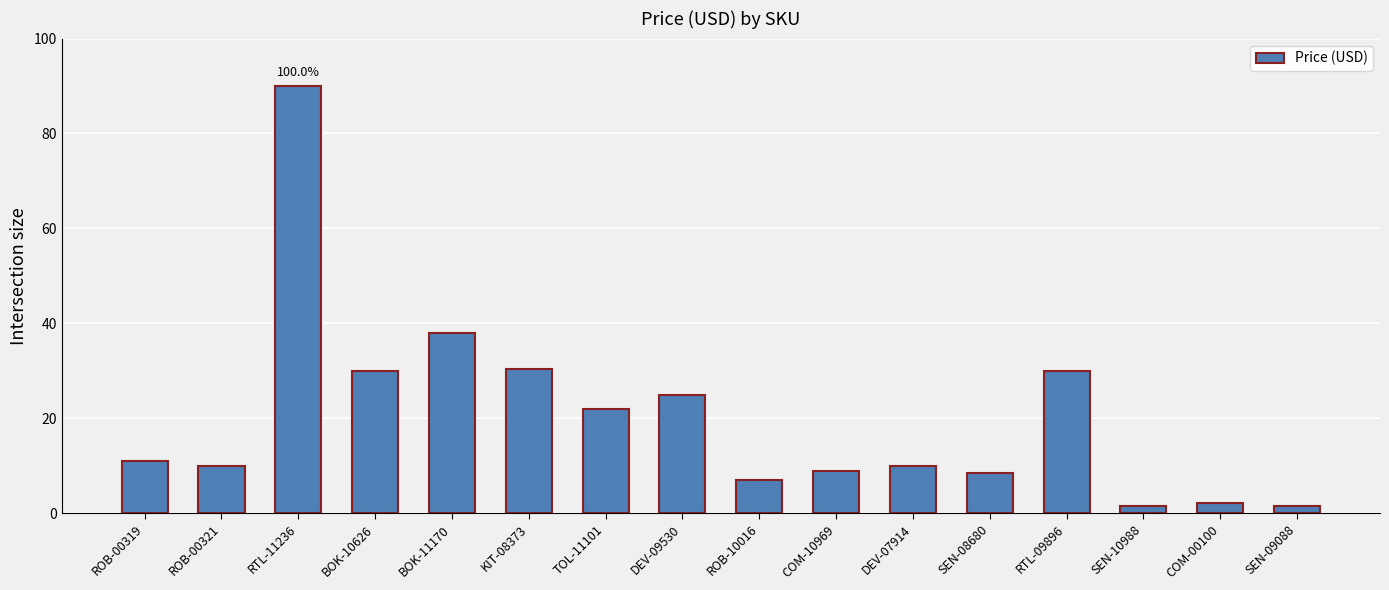

At which label does the data first exceed 10?

ROB-00319